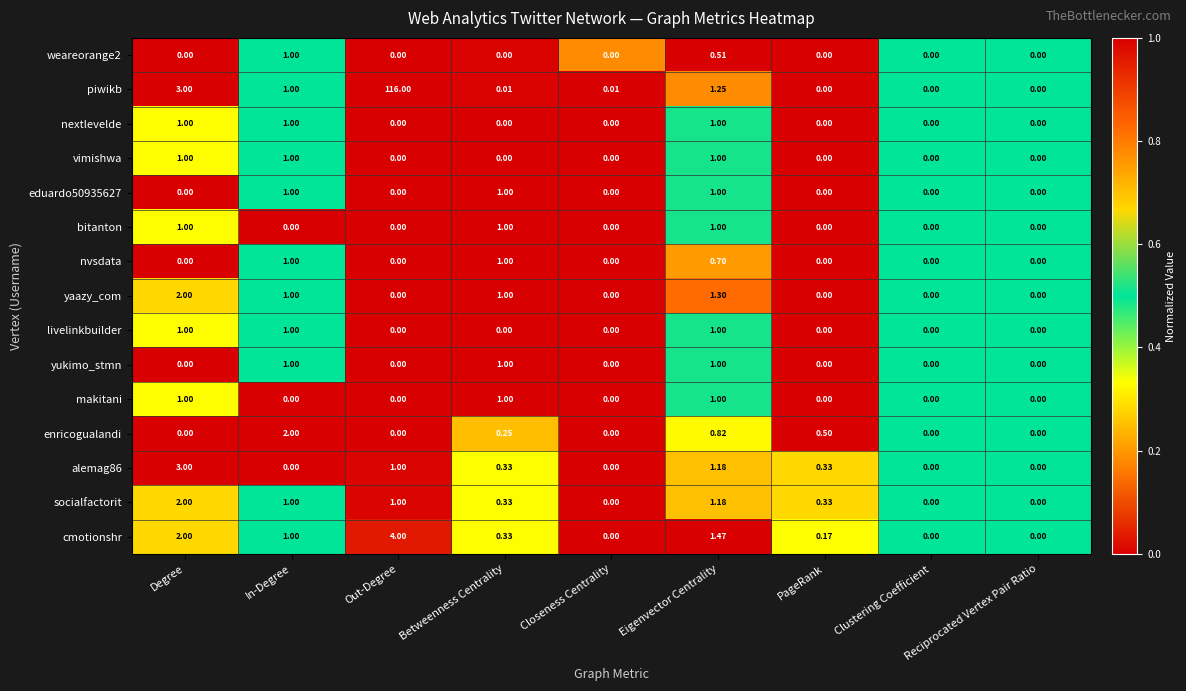

Which series has the largest range (max minus min)?

piwikb